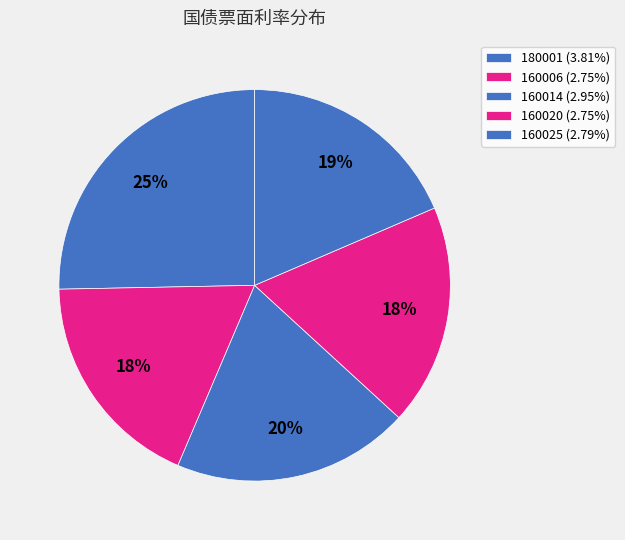

What percentage is NOT represented by 160006?

81.7%